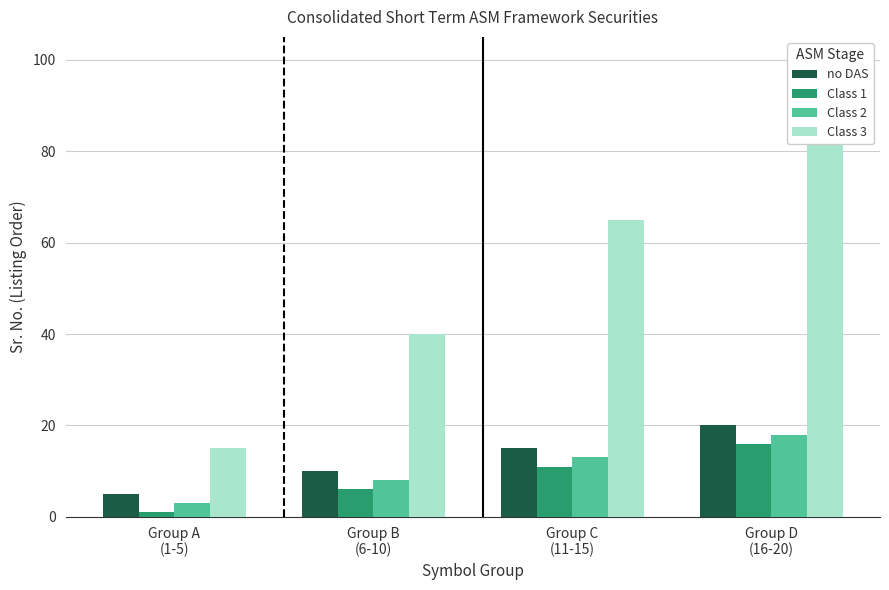

Rank the categories by Class 2 value from highest to lowest.

Group D
(16-20), Group C
(11-15), Group B
(6-10), Group A
(1-5)